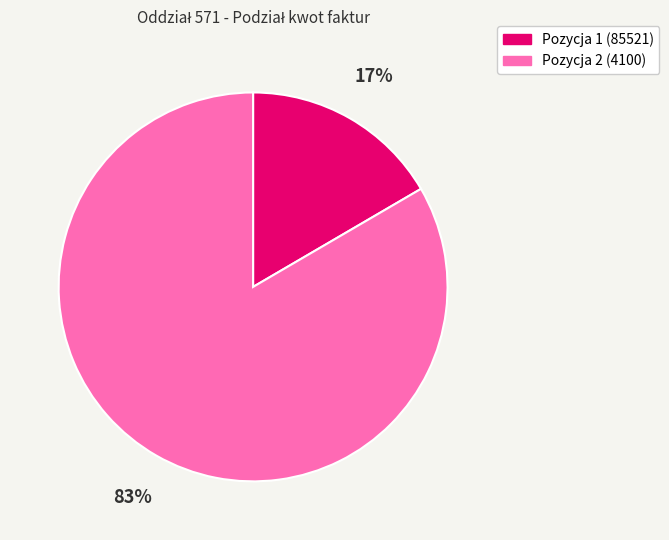

Which slice is the largest?

Pozycja 2 (4100)